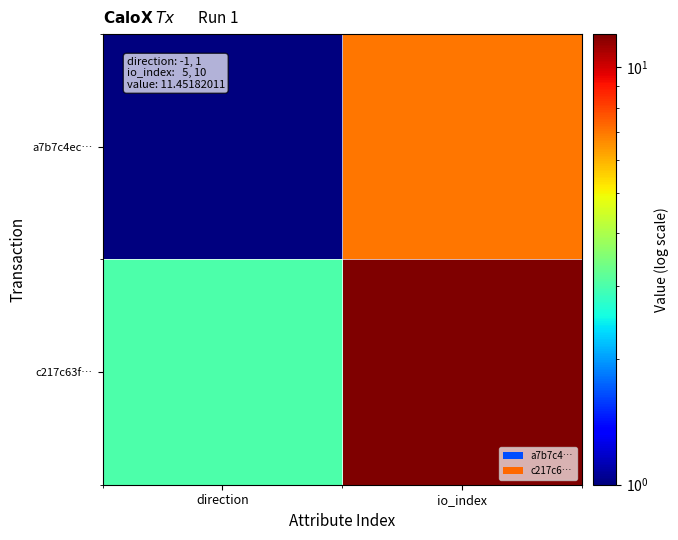

What is the smallest value displayed?

1